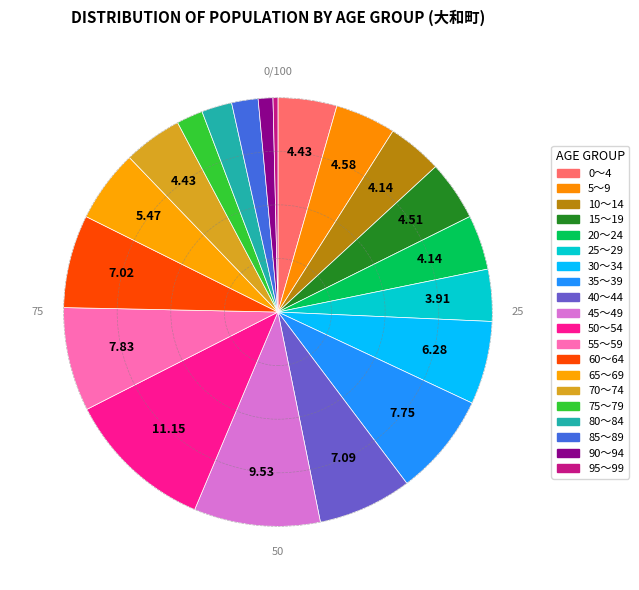

Rank the categories by value from highest to lowest.

50～54, 45～49, 55～59, 35～39, 40～44, 60～64, 30～34, 65～69, 5～9, 15～19, 0～4, 70～74, 10～14, 20～24, 25～29, 80～84, 75～79, 85～89, 90～94, 95～99, 100-